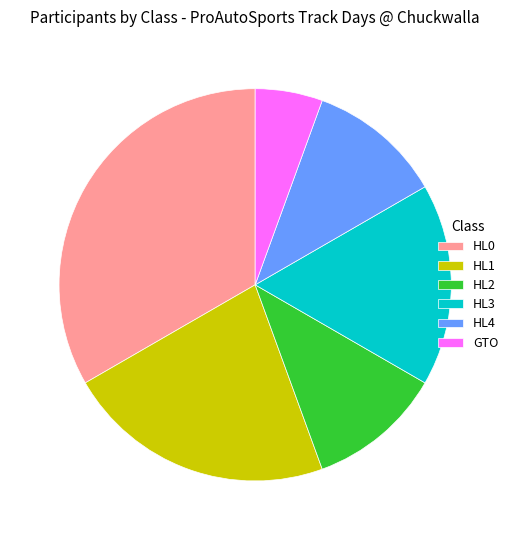

Is there a majority slice in this chart?

No